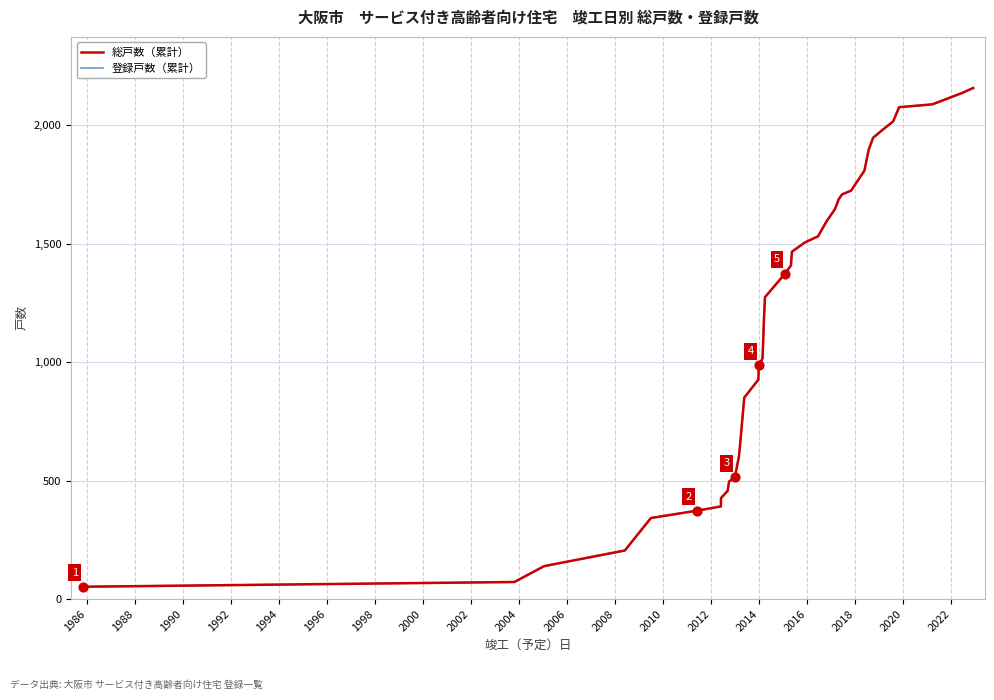

Is this an area chart (filled region under the line)?

No